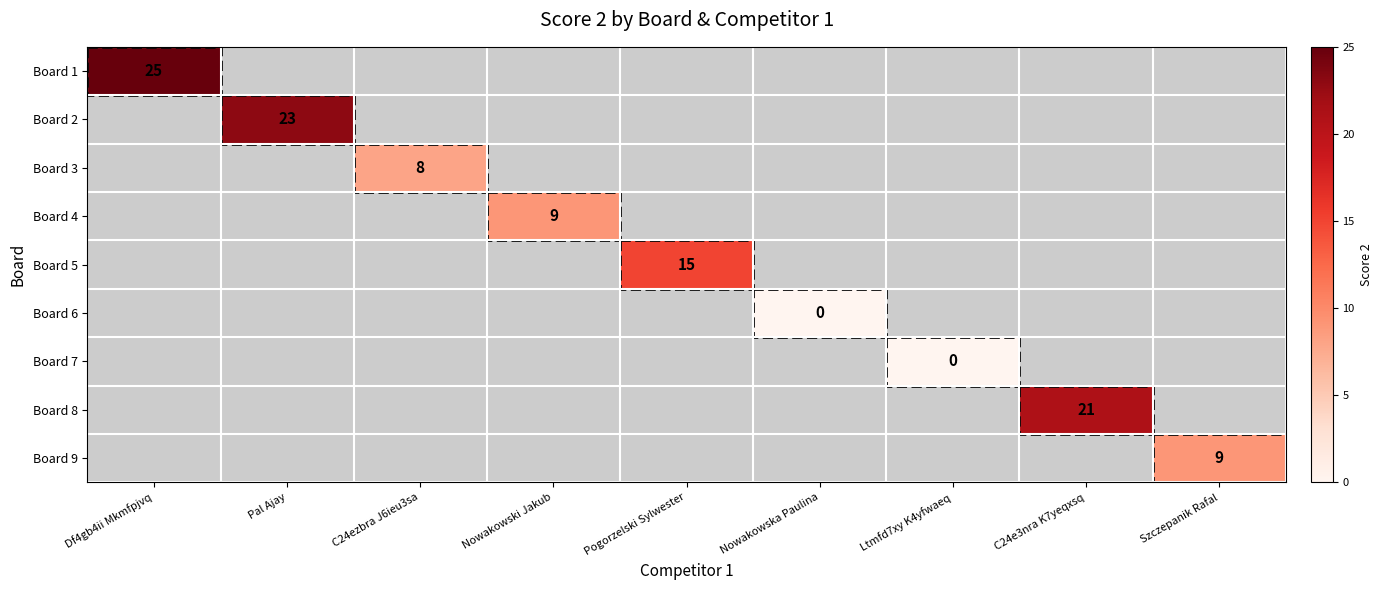

Which category has the lowest value in the Board 2 series?

Df4gb4ii Mkmfpjvq